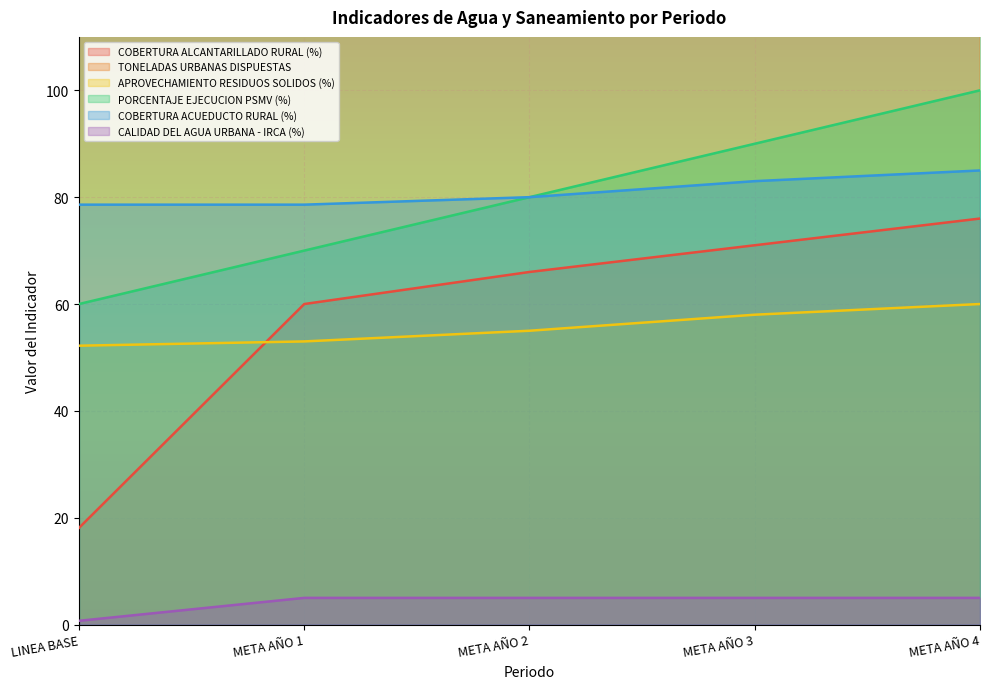

How many data points in COBERTURA ACUEDUCTO RURAL (%) are less than 80?

2